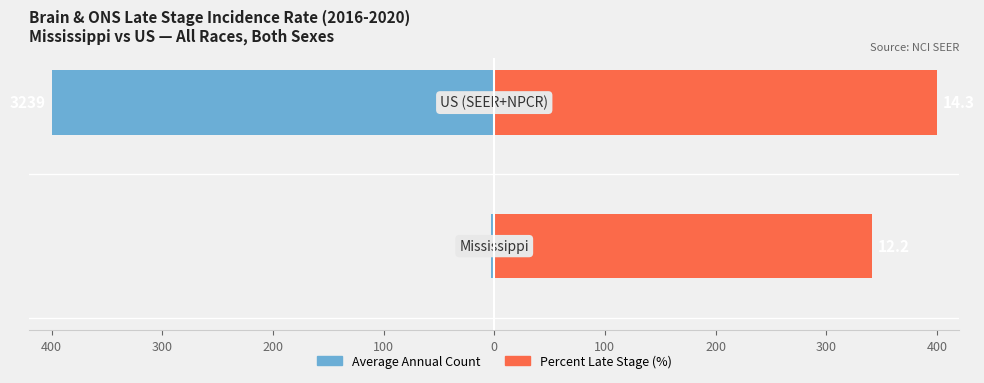

Reading left to right, what are all the values shown in this chart?

Average Annual Count: 400=-2.8	300=-400.0
Percent Late Stage (%): 400=341.3	300=400.0